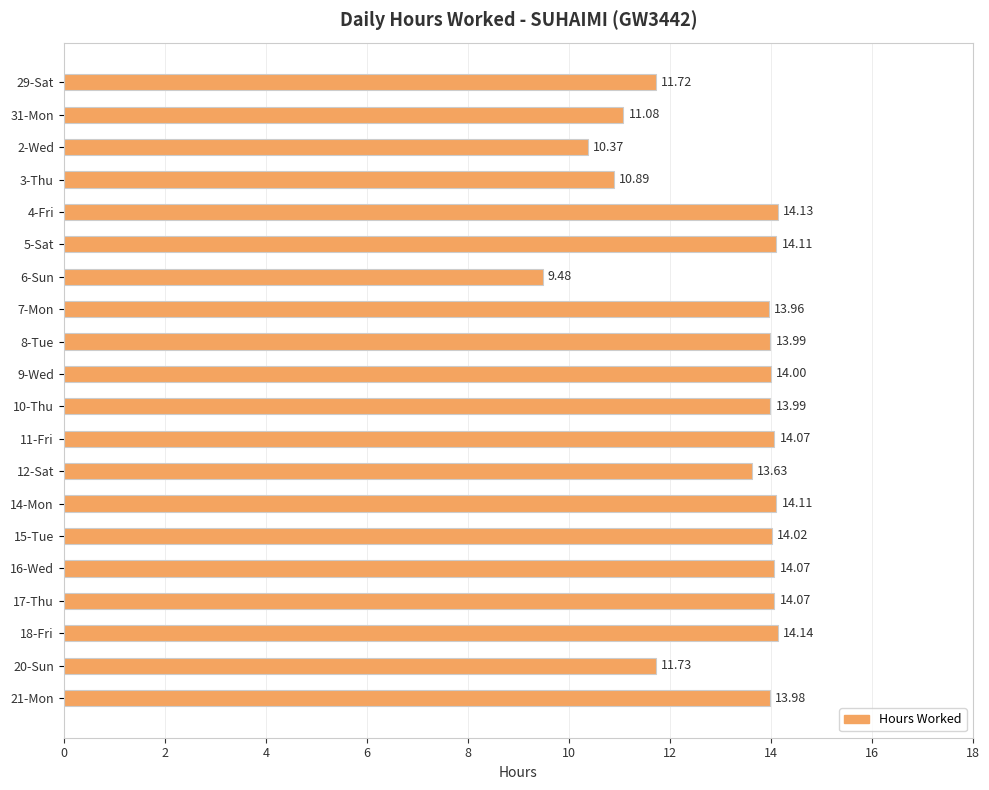

What is the change in value from 2-Wed to 14-Mon?

+3.7